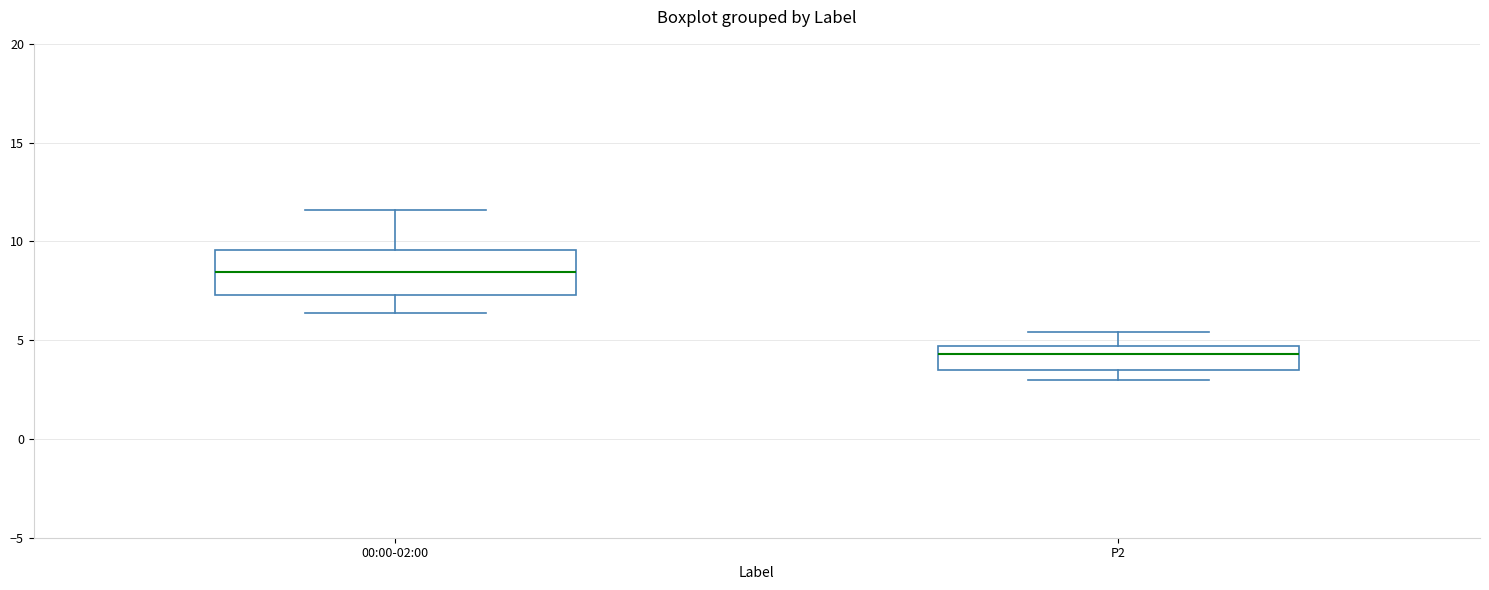

Comparing the boxes themselves (not the whiskers), which one is the tallest?

00:00-02:00